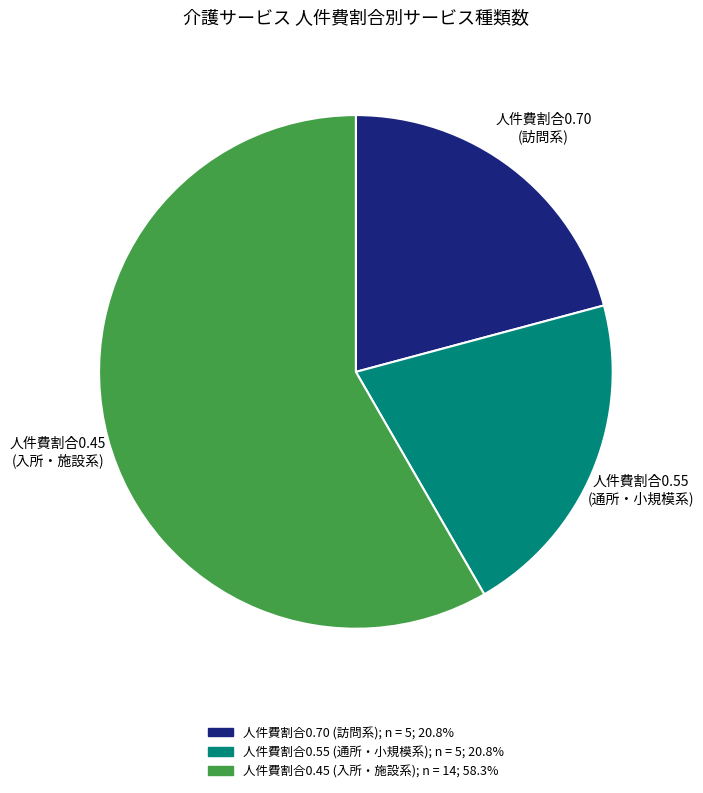

Combined, do 人件費割合0.55 (通所・小規模系); n = 5; 20.8% and 人件費割合0.70 (訪問系); n = 5; 20.8% account for over 50%?

No